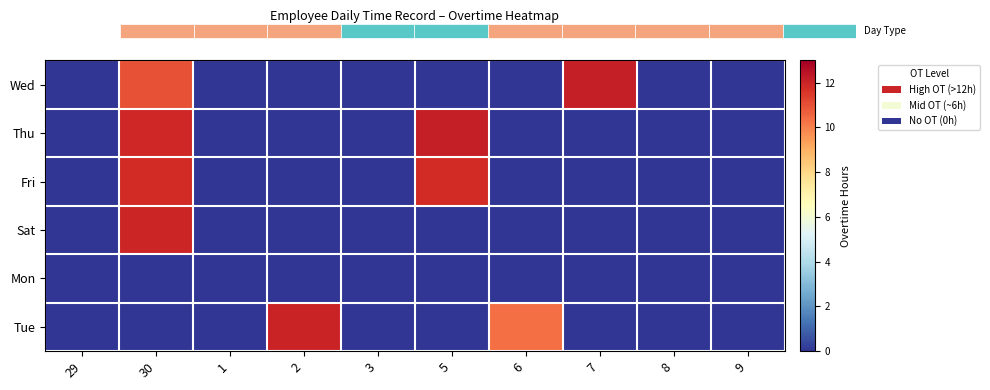

Reading right to left, list all the values displayed in this chart.

Wed: 9=0.0	8=0.0	7=12.2	6=0.0	5=0.0	3=0.0	2=0.0	1=0.0	30=10.9	29=0.0
Thu: 9=0.0	8=0.0	7=0.0	6=0.0	5=12.2	3=0.0	2=0.0	1=0.0	30=11.9	29=0.0
Fri: 9=0.0	8=0.0	7=0.0	6=0.0	5=11.8	3=0.0	2=0.0	1=0.0	30=11.8	29=0.0
Sat: 9=0.0	8=0.0	7=0.0	6=0.0	5=0.0	3=0.0	2=0.0	1=0.0	30=12.0	29=0.0
Mon: 9=0.0	8=0.0	7=0.0	6=0.0	5=0.0	3=0.0	2=0.0	1=0.0	30=0.0	29=0.0
Tue: 9=0.0	8=0.0	7=0.0	6=10.3	5=0.0	3=0.0	2=12.0	1=0.0	30=0.0	29=0.0